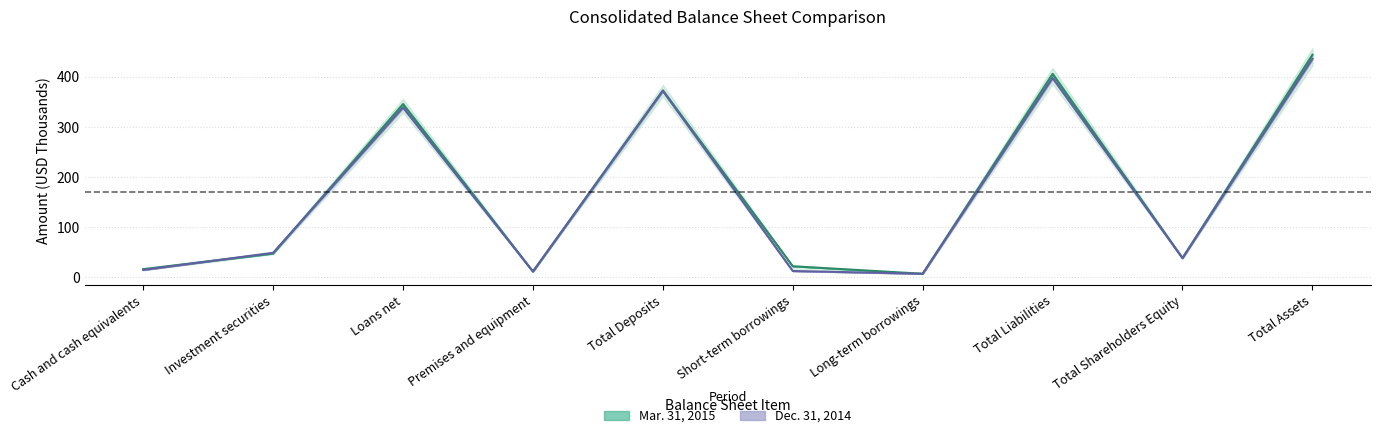

What position from the left is Long-term borrowings?

7